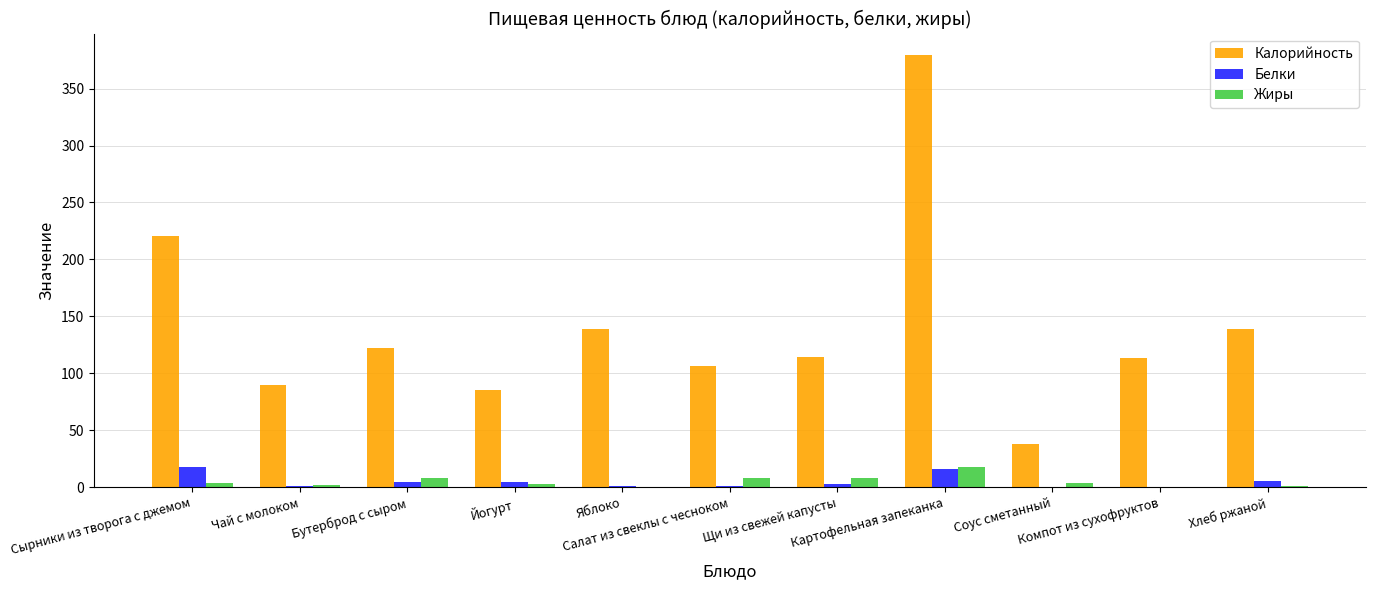

Reading left to right, list all the values displayed in this chart.

Калорийность: 220.7	89.3	122.2	85.0	139.2	106.6	114.3	379.3	38.0	113.8	139.2
Белки: 17.9	1.1	5.0	5.0	0.9	1.1	2.6	16.0	0.5	0.6	5.3
Жиры: 3.5	1.6	8.0	3.2	0.0	8.1	7.8	17.3	3.5	0.0	1.0